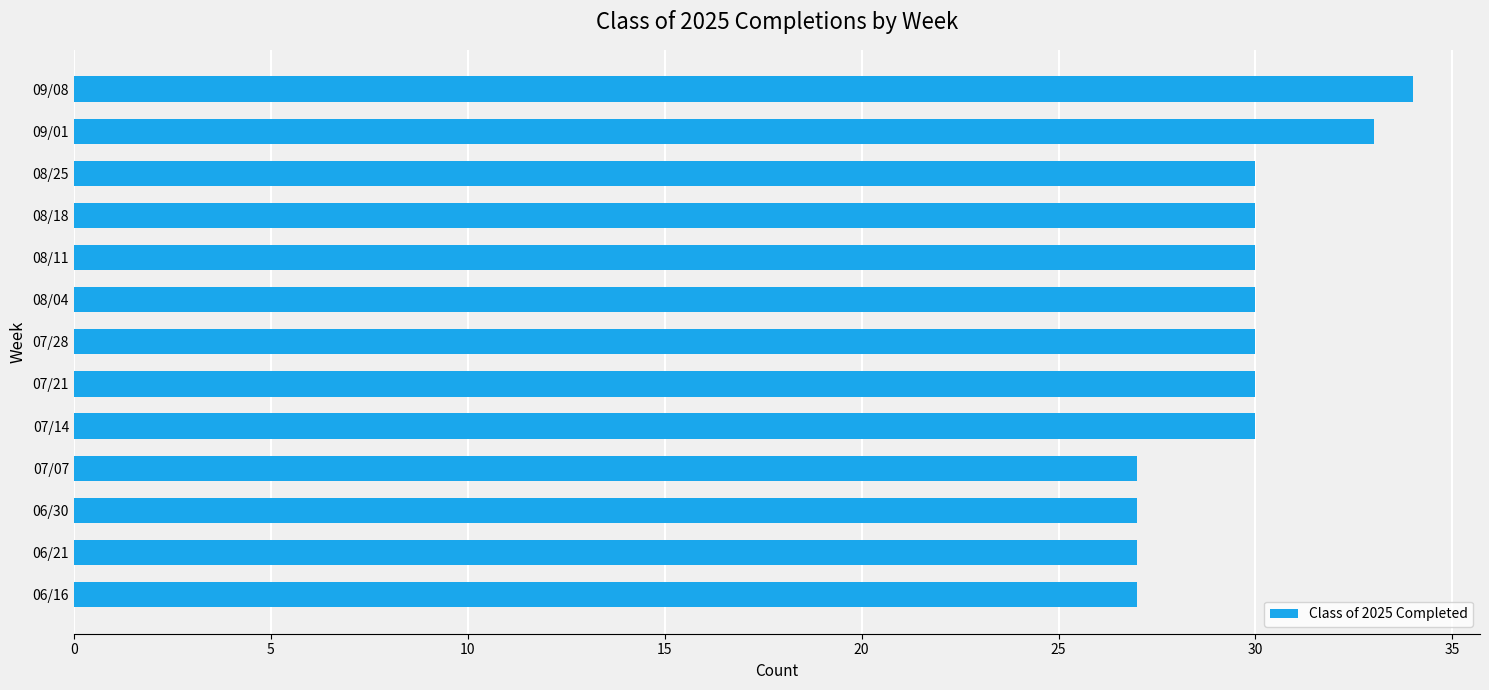

Is it true that the value at 08/11 is 50?

False